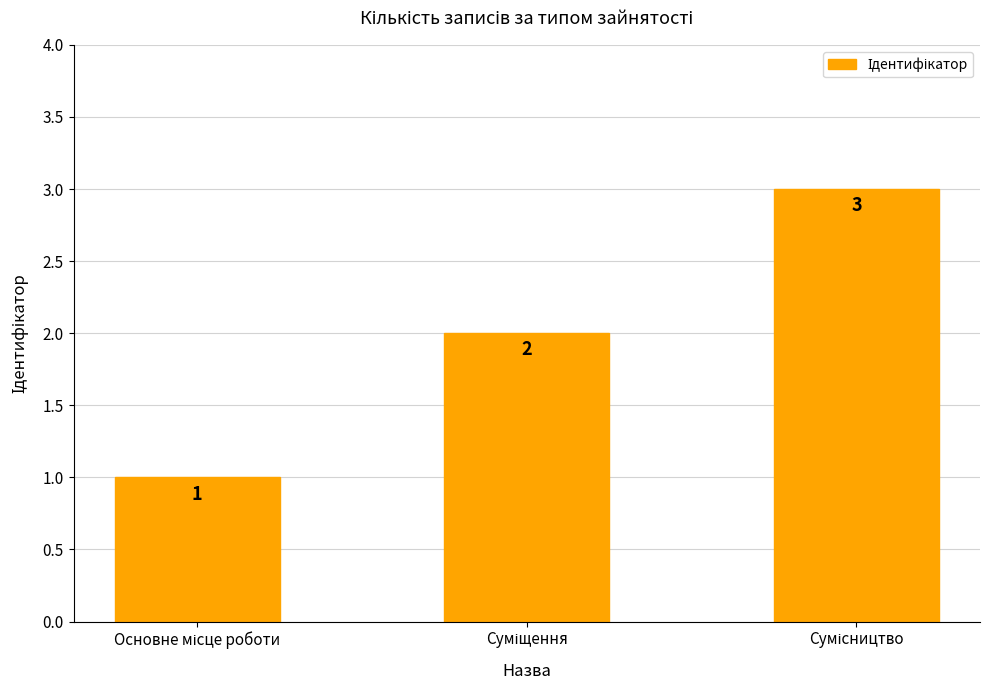

What is the difference between the second highest and minimum values?

1